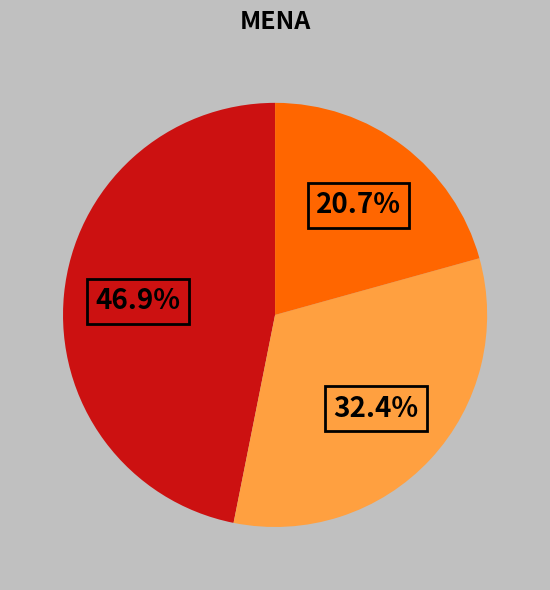

Is there a majority slice in this chart?

No